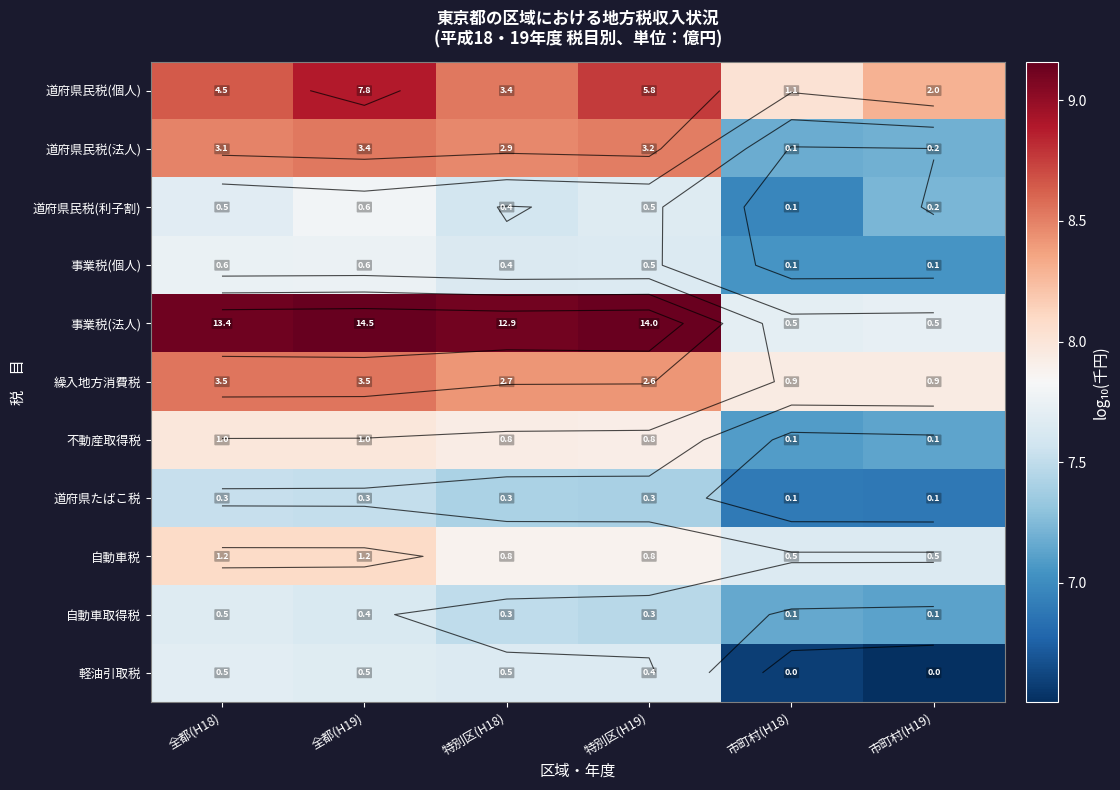

Which series has the widest spread of values?

事業税(法人)